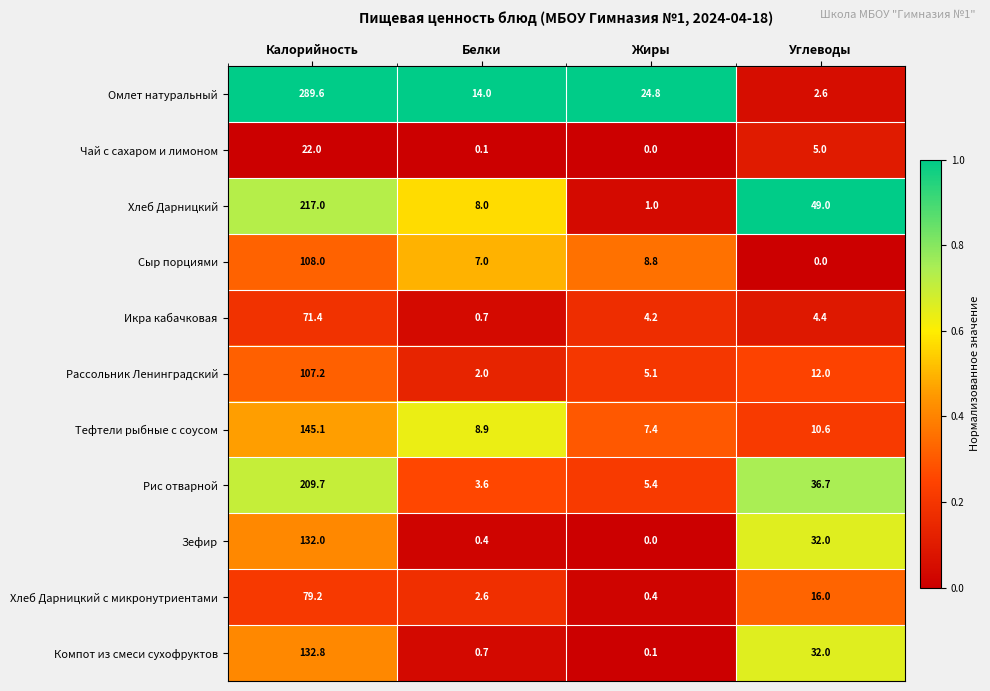

List the series in order of their peak value, lowest first.

Чай с сахаром и лимоном, Икра кабачковая, Хлеб Дарницкий с микронутриентами, Рассольник Ленинградский, Сыр порциями, Зефир, Компот из смеси сухофруктов, Тефтели рыбные с соусом, Рис отварной, Хлеб Дарницкий, Омлет натуральный